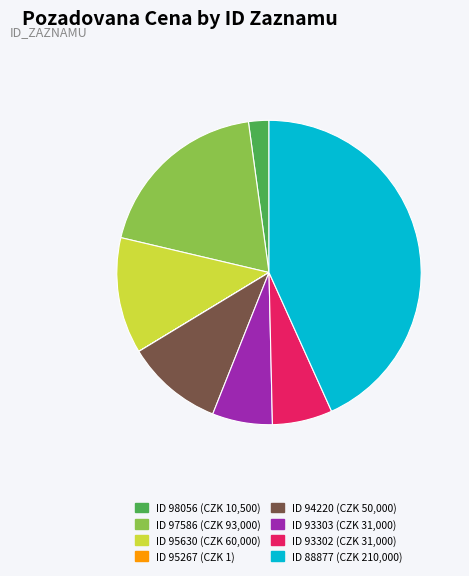

Does any single category account for the majority?

No